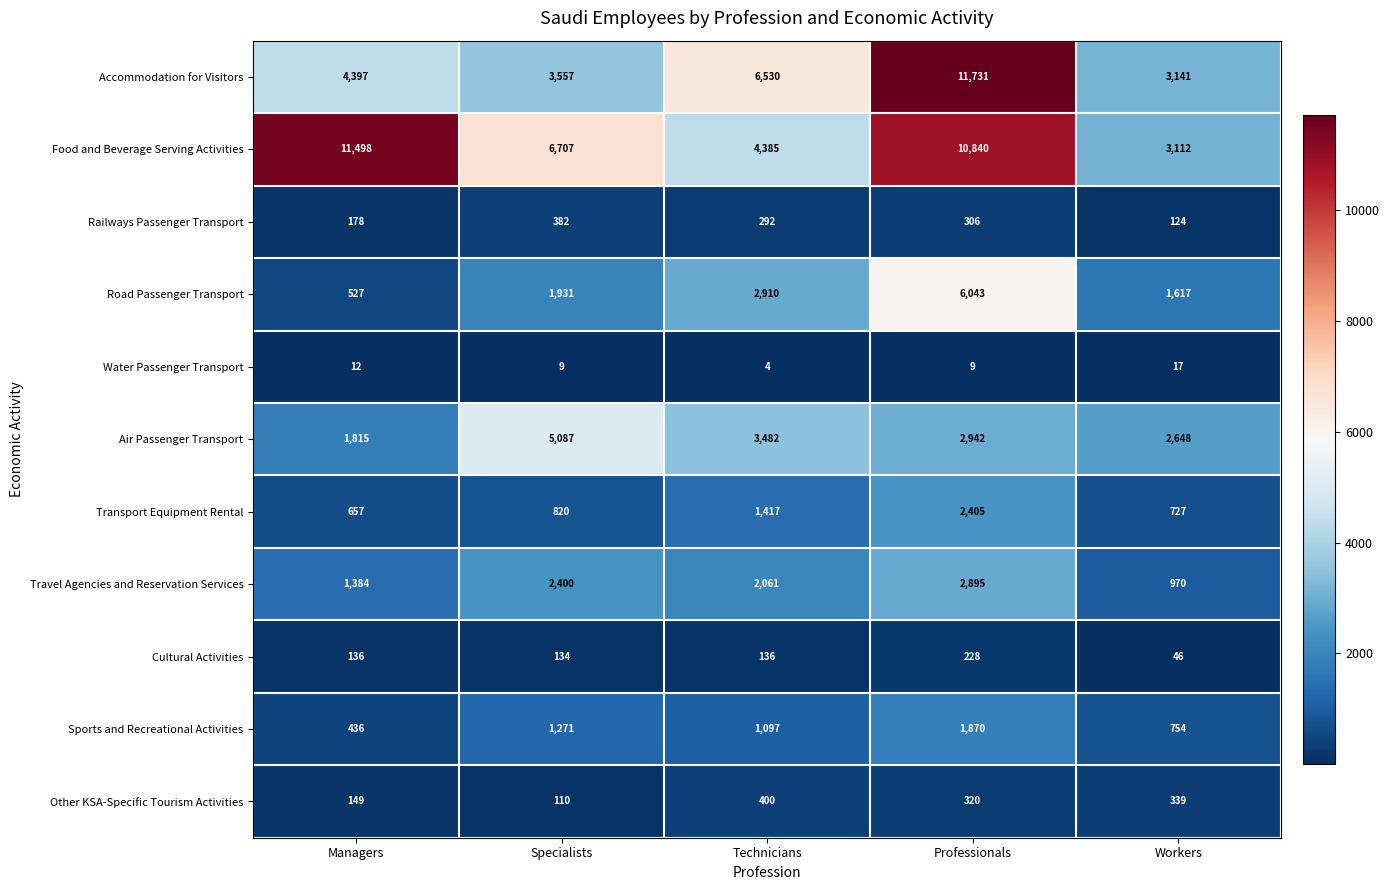

At which label is Accommodation for Visitors closest to 7436?

Technicians